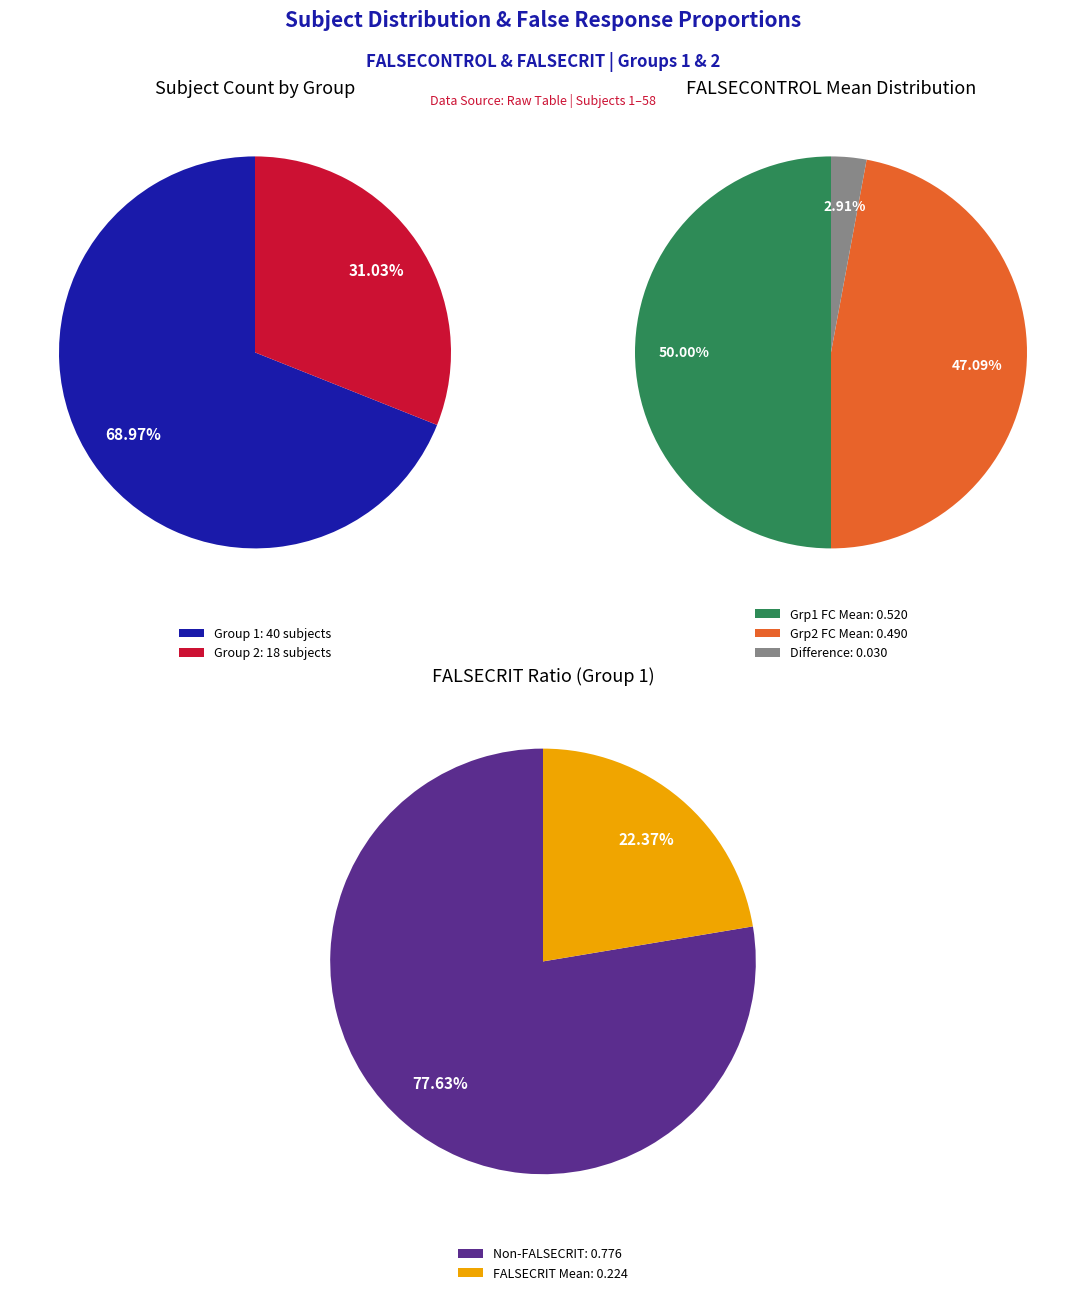

To the nearest percent, what percentage of the pie is Group 1?

69%